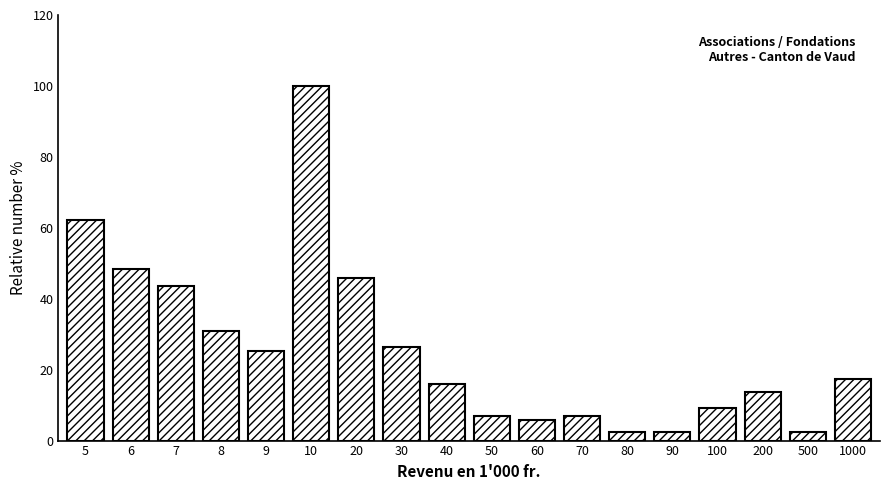

Reading right to left, list all the values displayed in this chart.

17.2	2.3	13.8	9.2	2.3	2.3	6.9	5.7	6.9	16.1	26.4	46.0	100.0	25.3	31.0	43.7	48.3	62.1